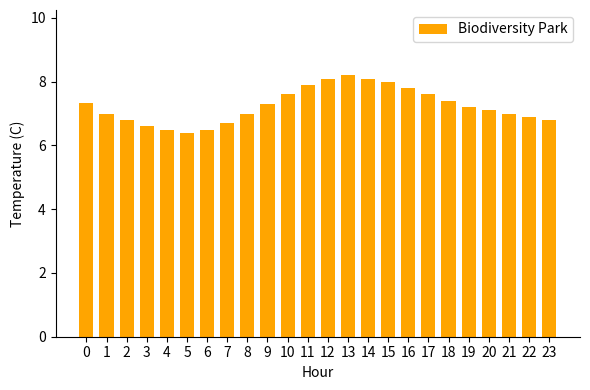

True or false: the data shows 7.0 at 8.

True